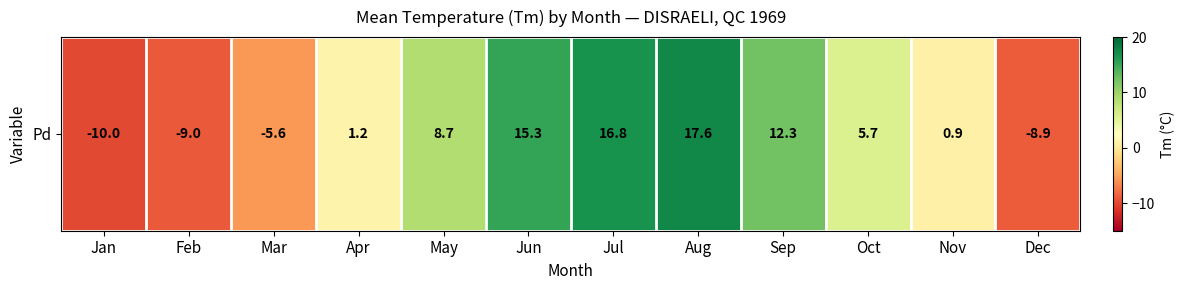

Reading right to left, transcribe all the data shown in this chart.

Dec=-8.9	Nov=0.9	Oct=5.7	Sep=12.3	Aug=17.6	Jul=16.8	Jun=15.3	May=8.7	Apr=1.2	Mar=-5.6	Feb=-9.0	Jan=-10.0